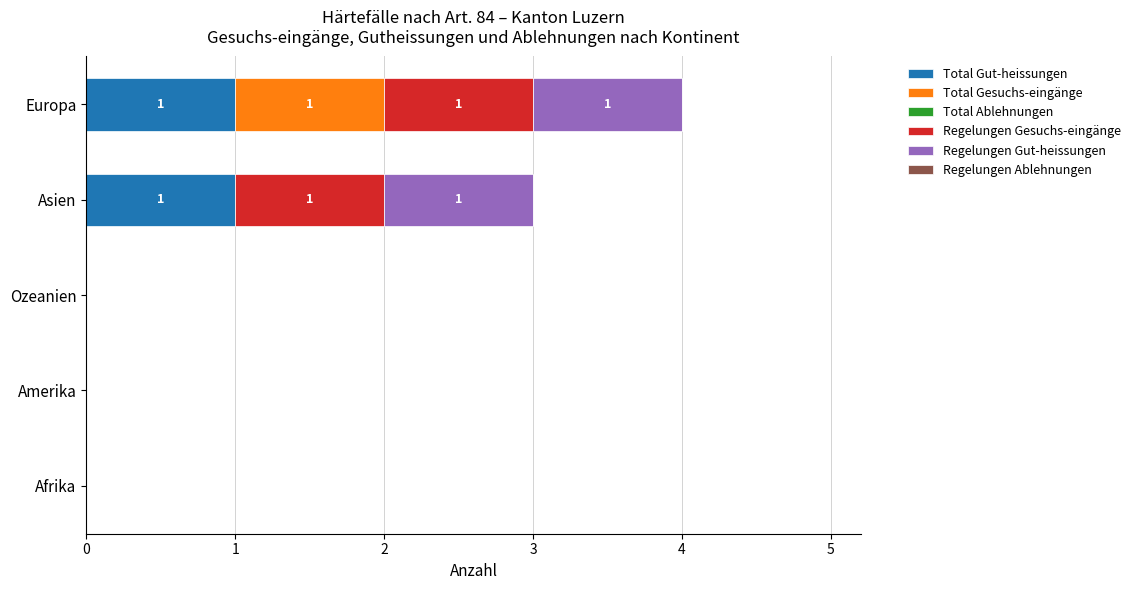

True or false: Total Gut-heissungen has a value of 0 at Afrika.

True